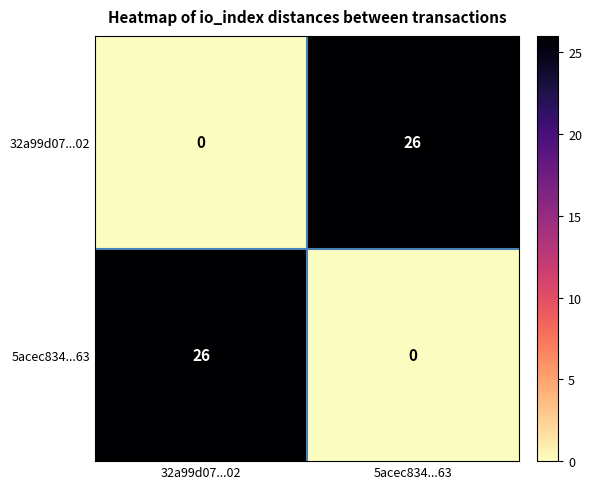

At which label is 32a99d07...02 closest to 13?

32a99d07...02